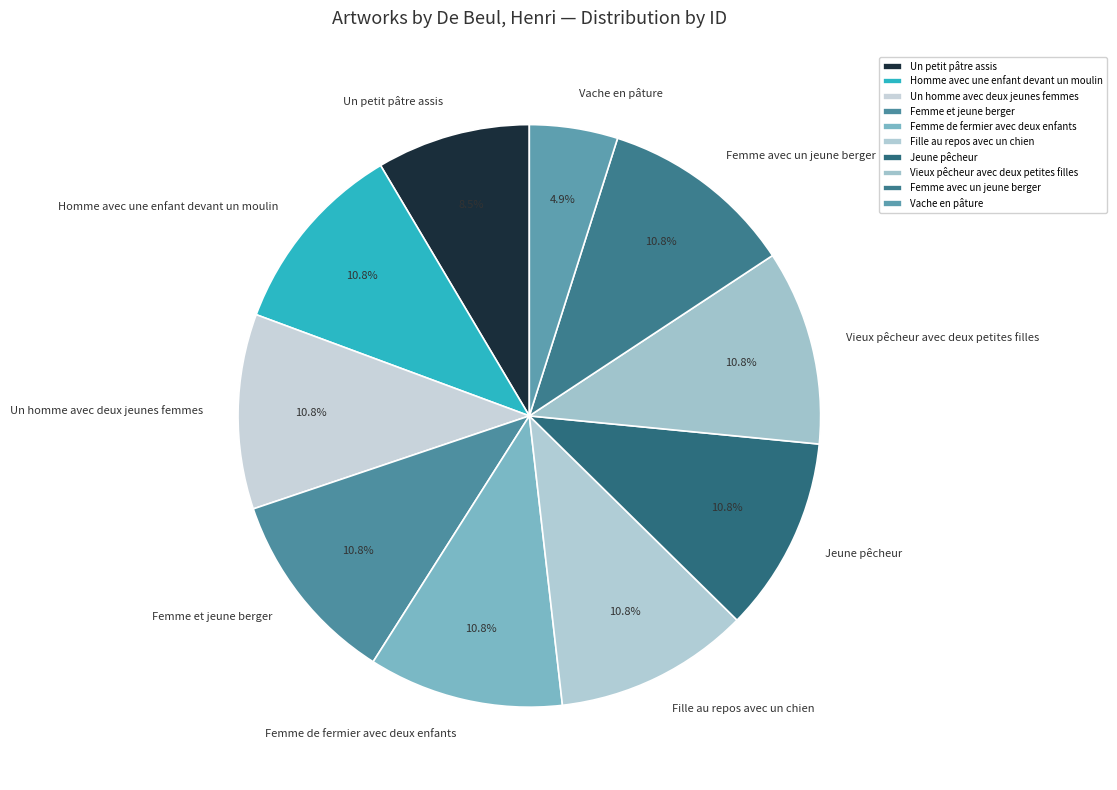

Which has a higher value, Fille au repos avec un chien or Vache en pâture?

Fille au repos avec un chien